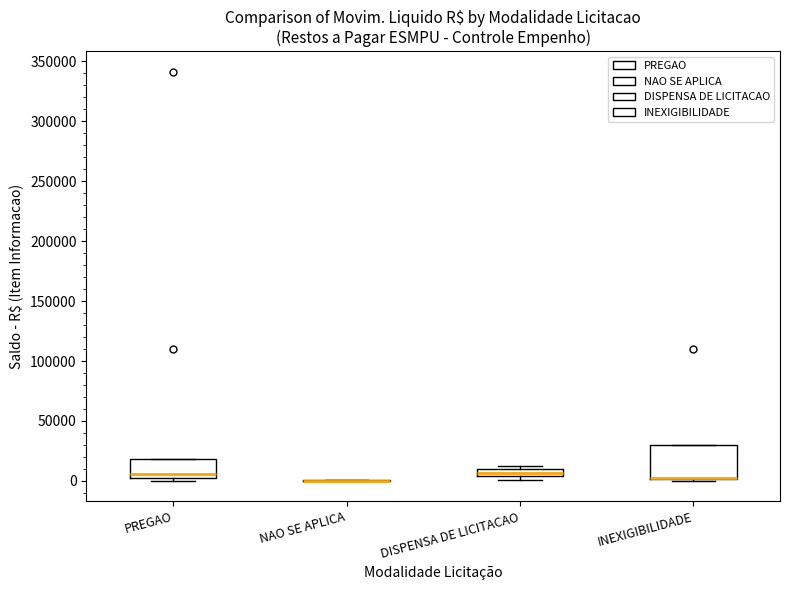

Where is the upper edge of the box for INEXIGIBILIDADE on the y-axis? The values are not printed on the chart, so give them approximately, as read against the axis.

30000